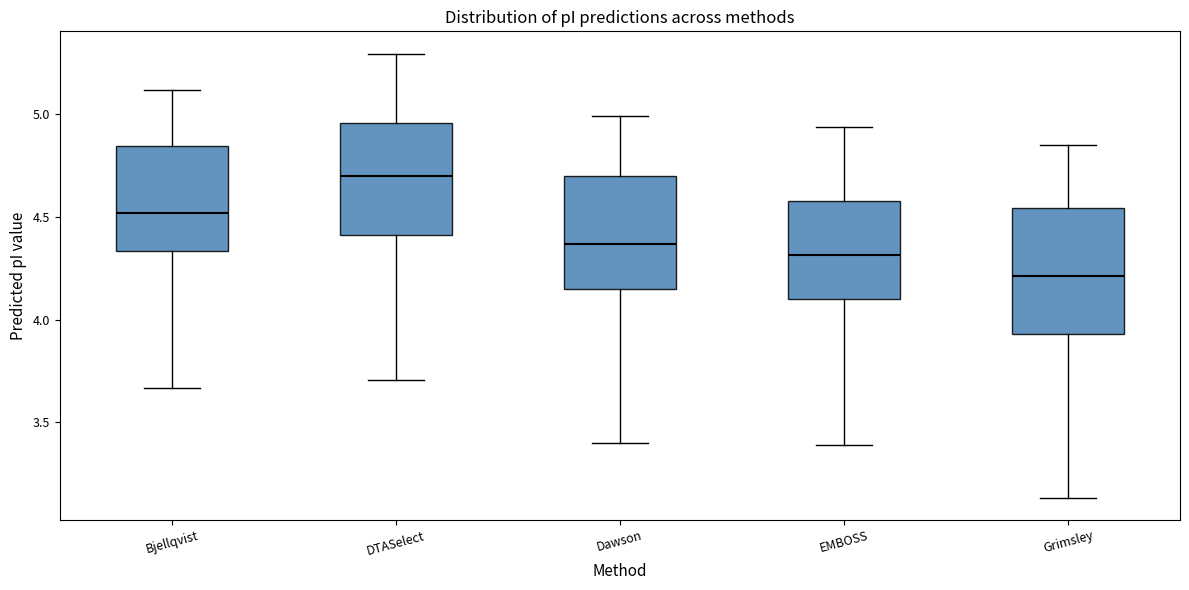

Where does the lower whisker of the box for Dawson end on the y-axis? The values are not printed on the chart, so give them approximately, as read against the axis.

3.40